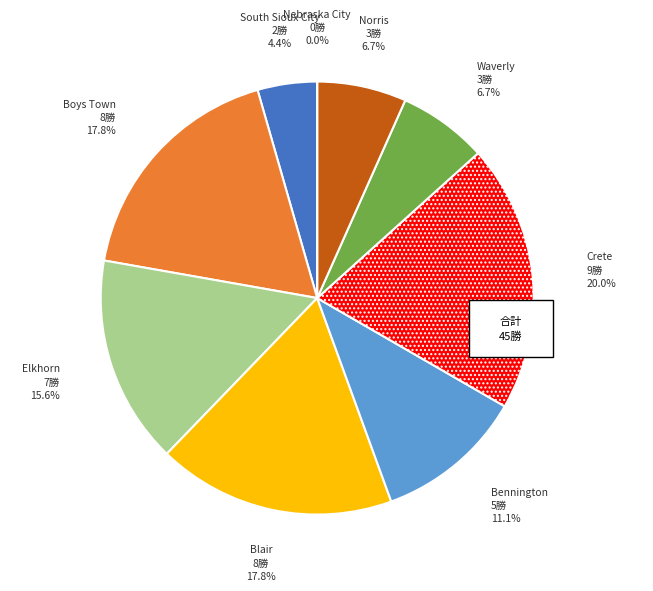

Is Elkhorn the majority of the pie?

No